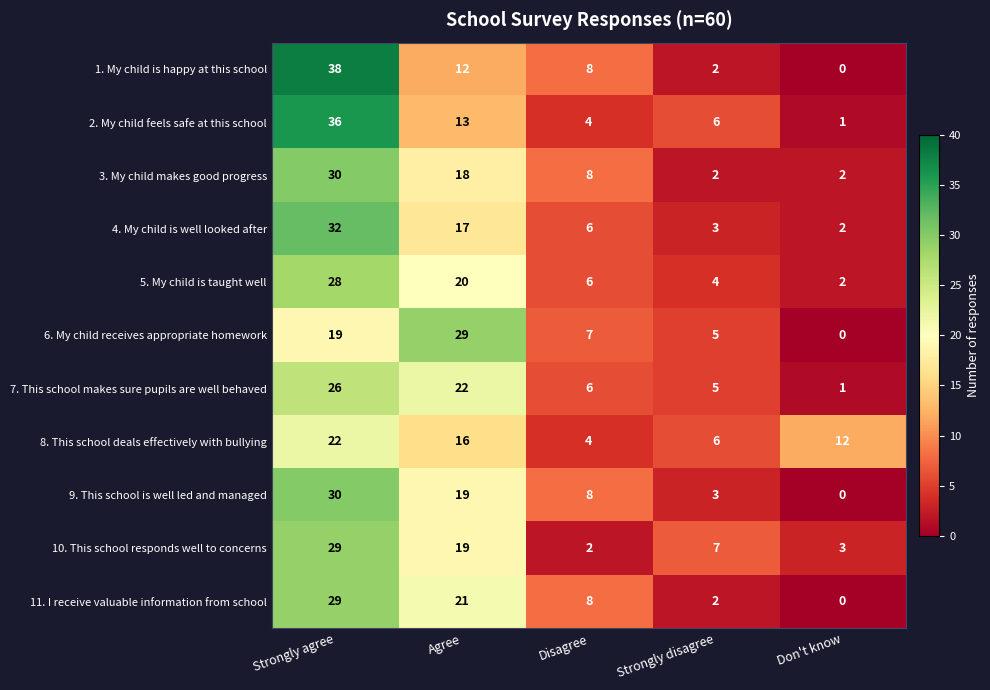

Which series changed the most between Strongly agree and Strongly disagree?

1. My child is happy at this school